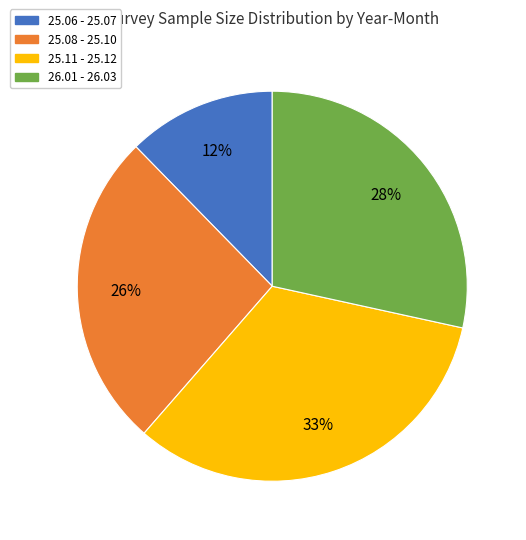

To the nearest percent, what is the average slice percentage?

25%